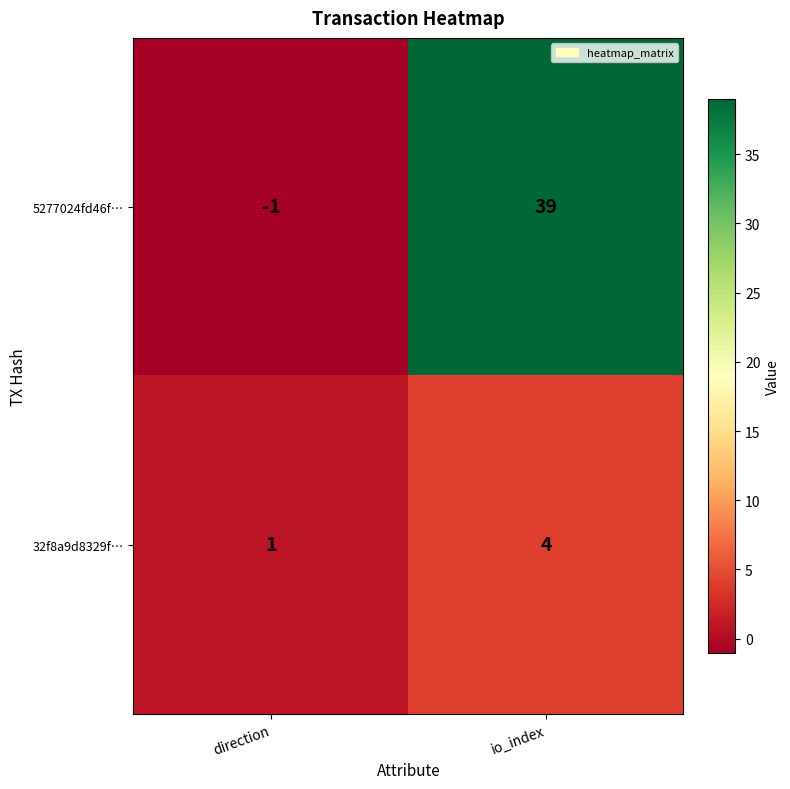

True or false: 32f8a9d8329f… has a value of 3 at io_index.

False